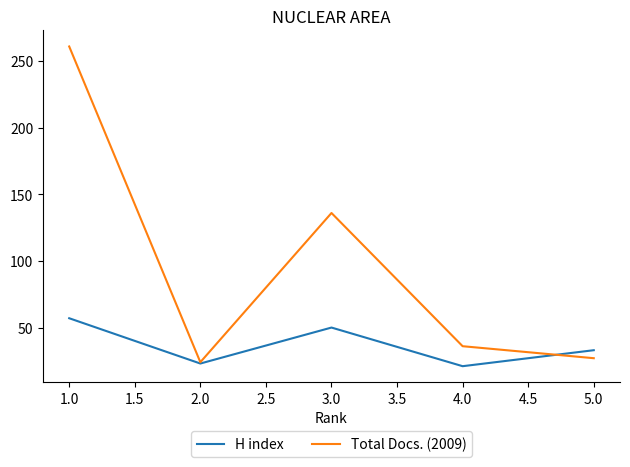

Where is H index nearest to the value 39?

5.0